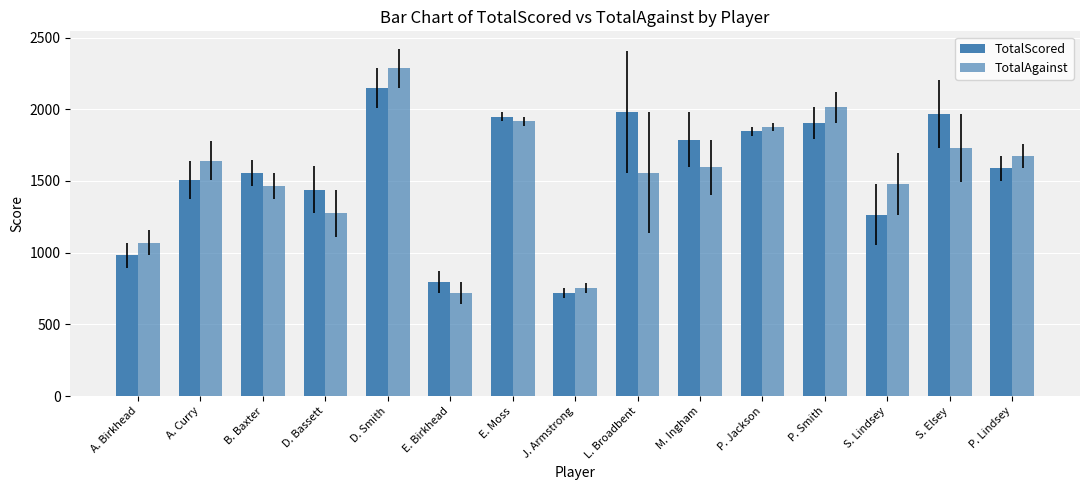

How many distinct data groups are displayed?

2